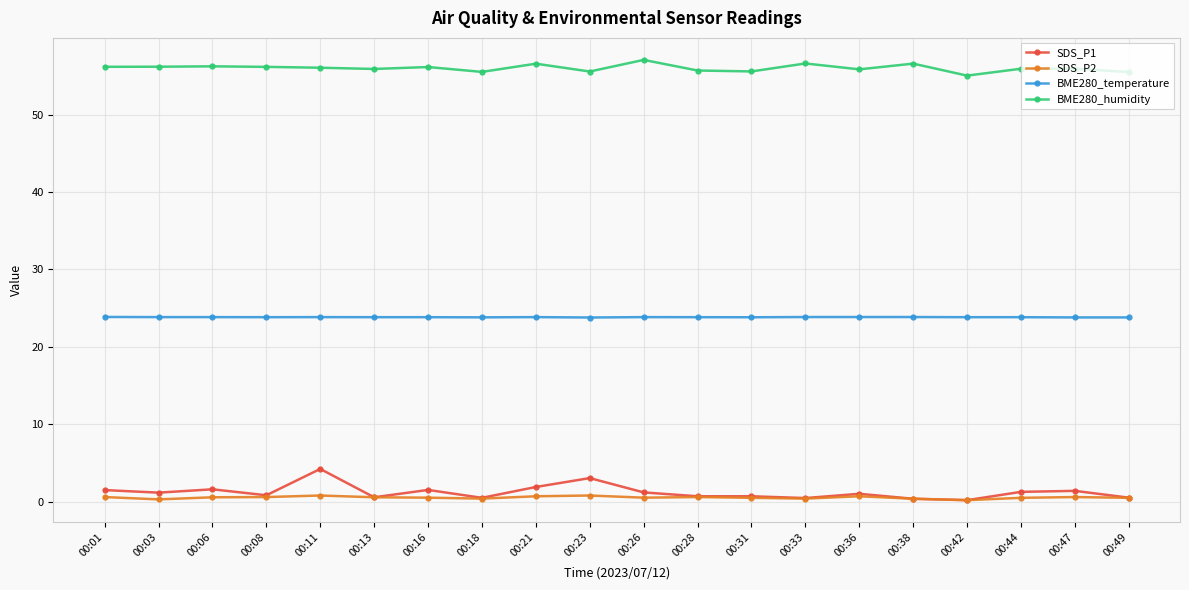

At how many categories does at least one series exceed 35?

20